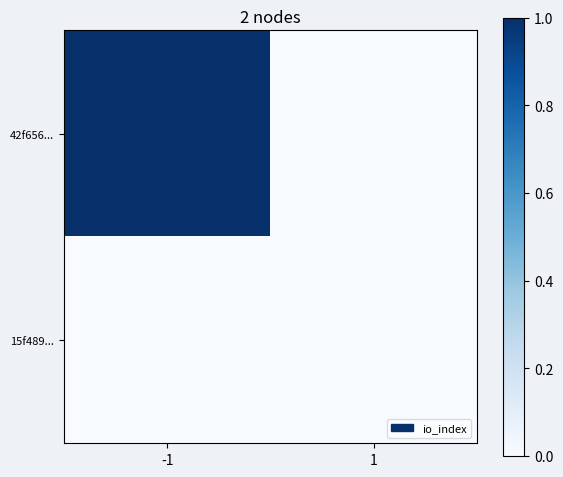

Rank the series by their average value, from lowest to highest.

15f489..., 42f656...